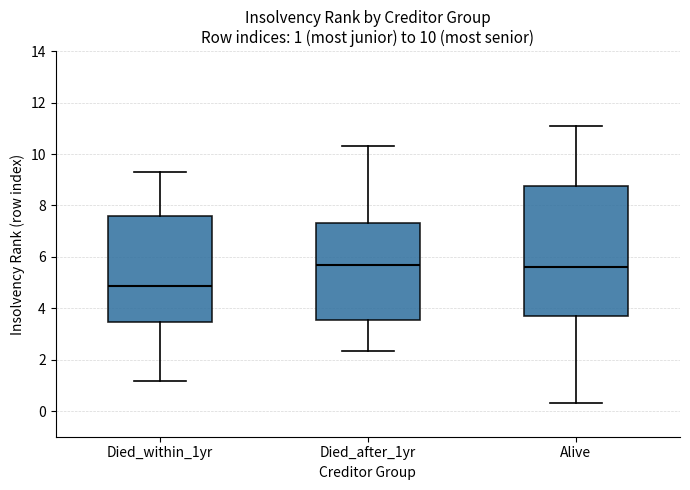

Comparing the boxes themselves (not the whiskers), which one is the tallest?

Alive